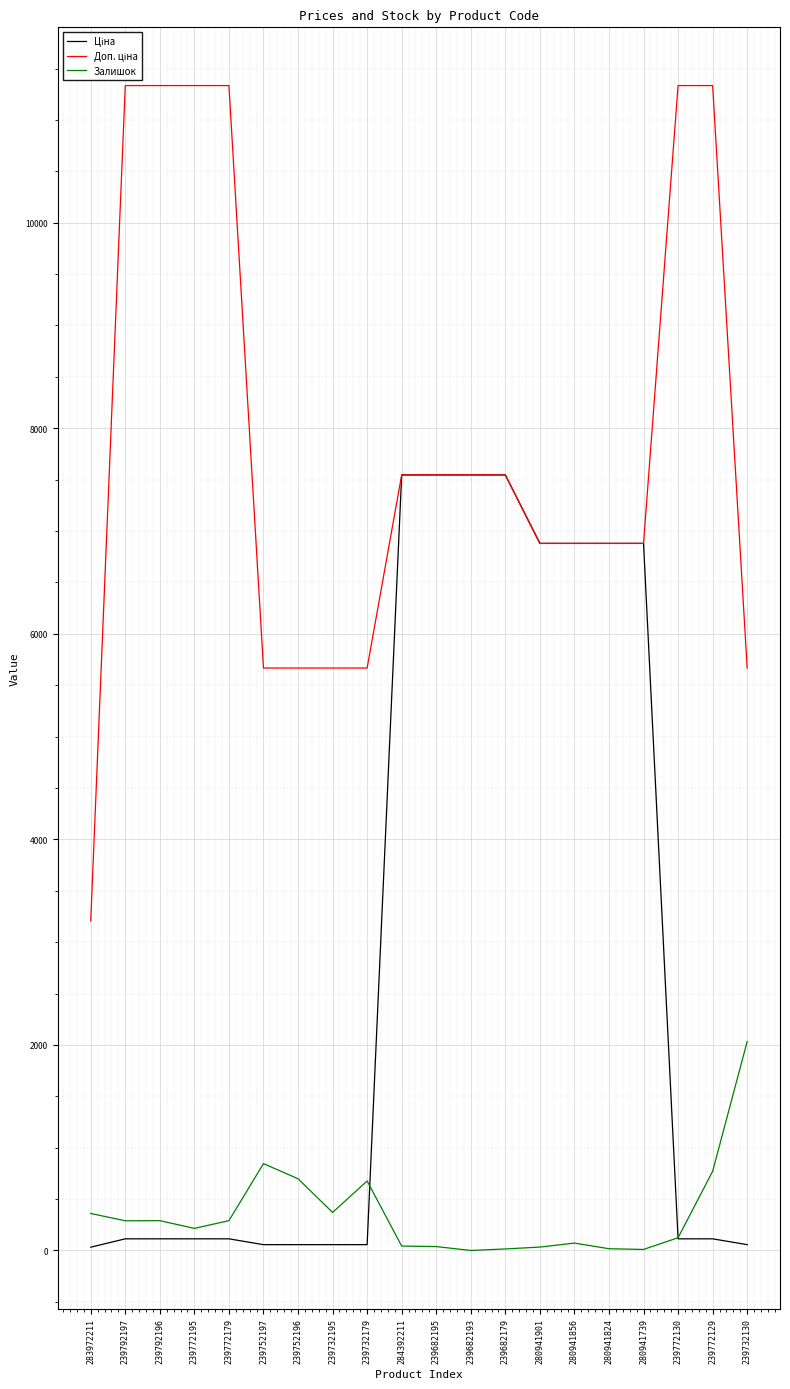

What is the highest value of the Залишок series?

2033.0